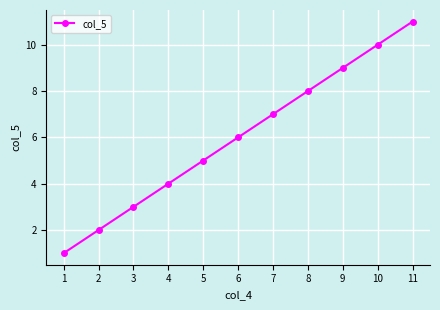

What is the sum of the values at 9 and 10?

19